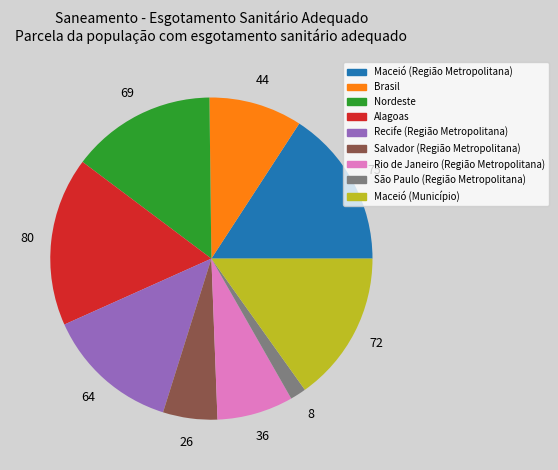

Combined, do Alagoas and Nordeste account for over 50%?

No